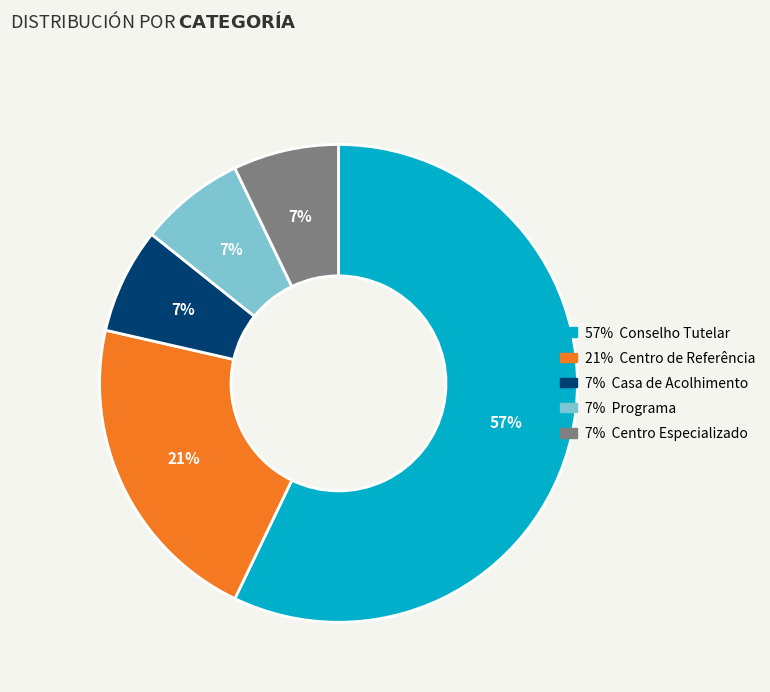

To the nearest percent, what is the average slice percentage?

20%